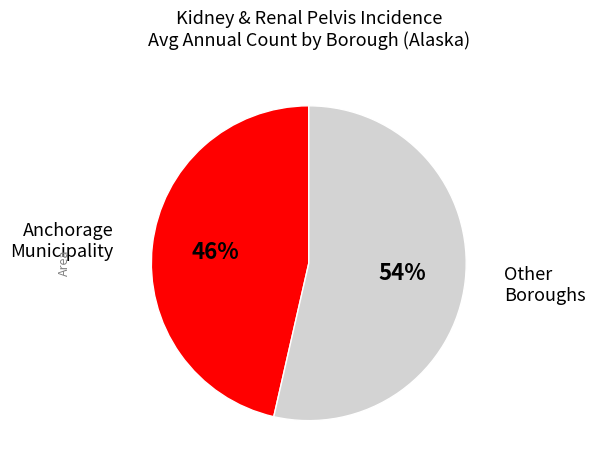

Combined, do Other Boroughs and Anchorage Municipality account for over 50%?

Yes